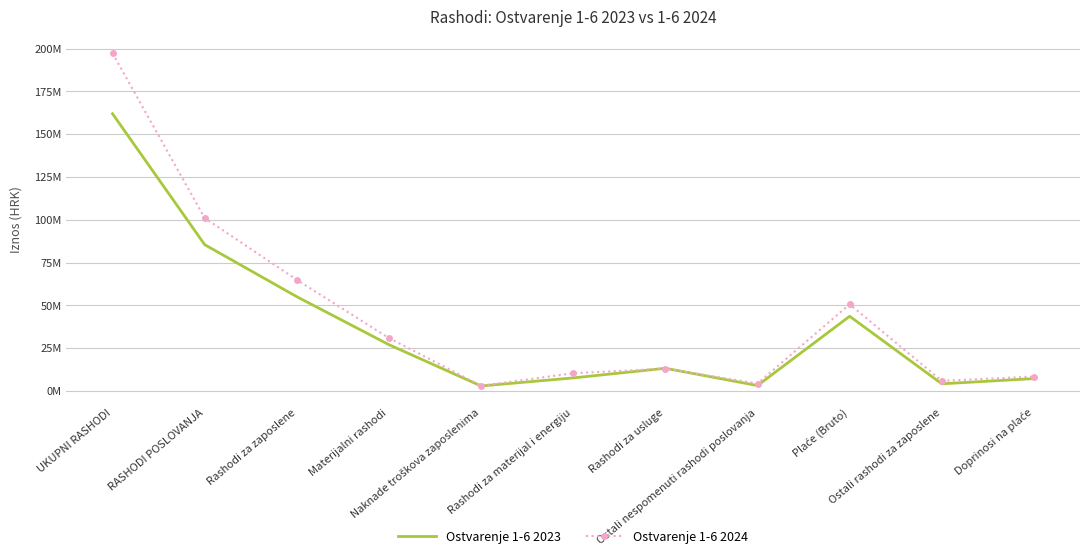

In Ostvarenje 1-6 2024, how many points are higher than both neighbors (excluding endpoints)?

2